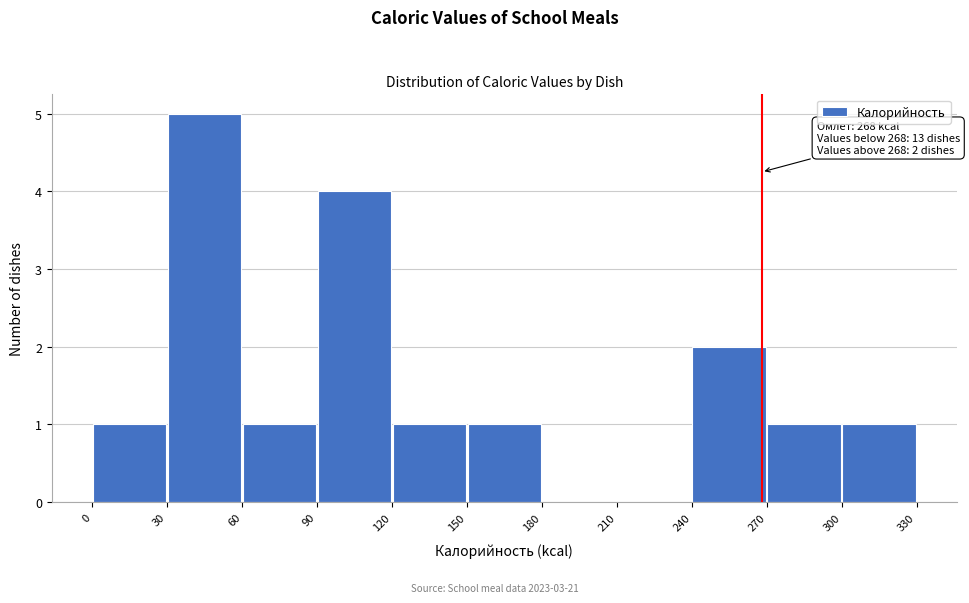

Over which range of the x-axis is the bar tallest?

30 to 60